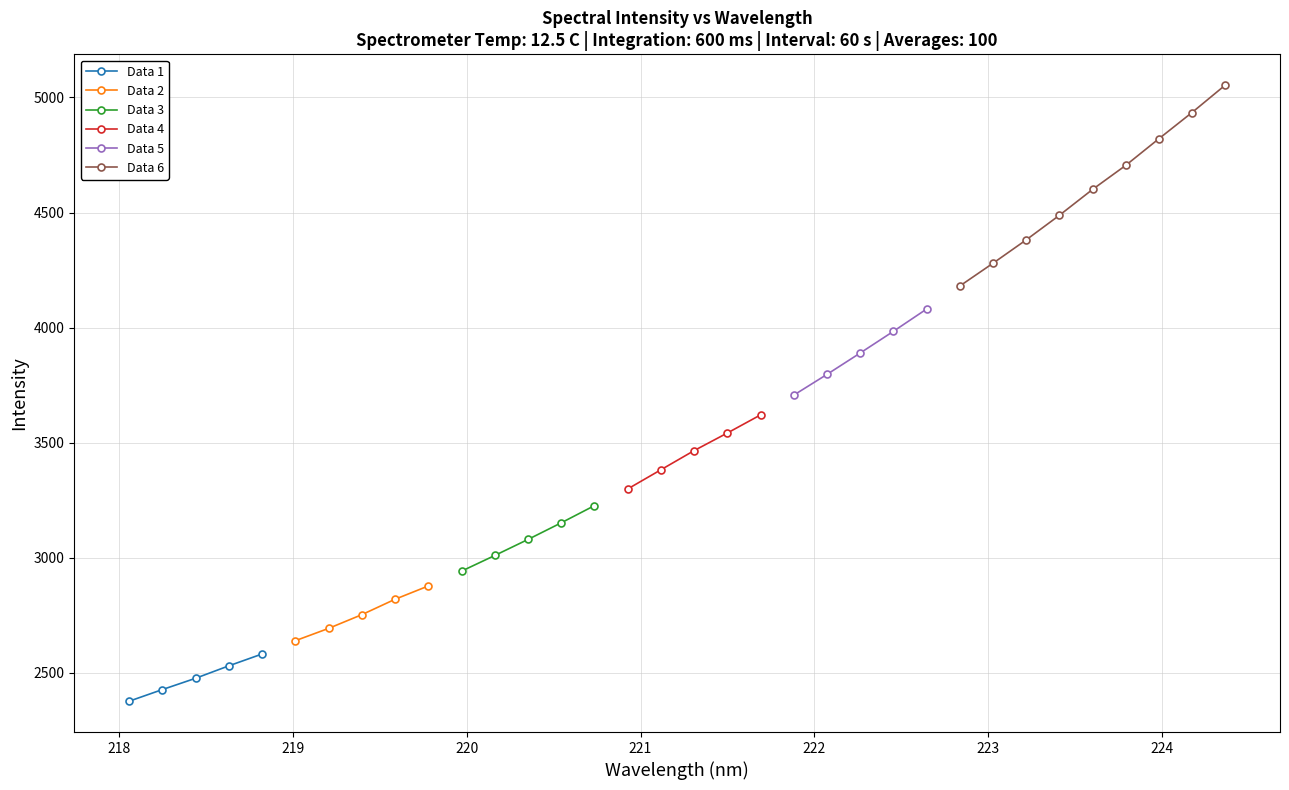

The value at 218.6332 is 2530.9. True or false?

True